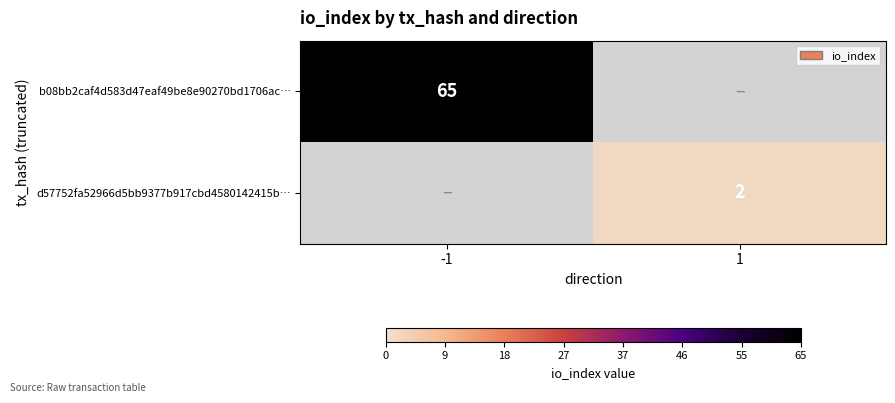

The d57752fa52966d5bb9377b917cbd4580142415b… series shows 1 at 1. True or false?

False